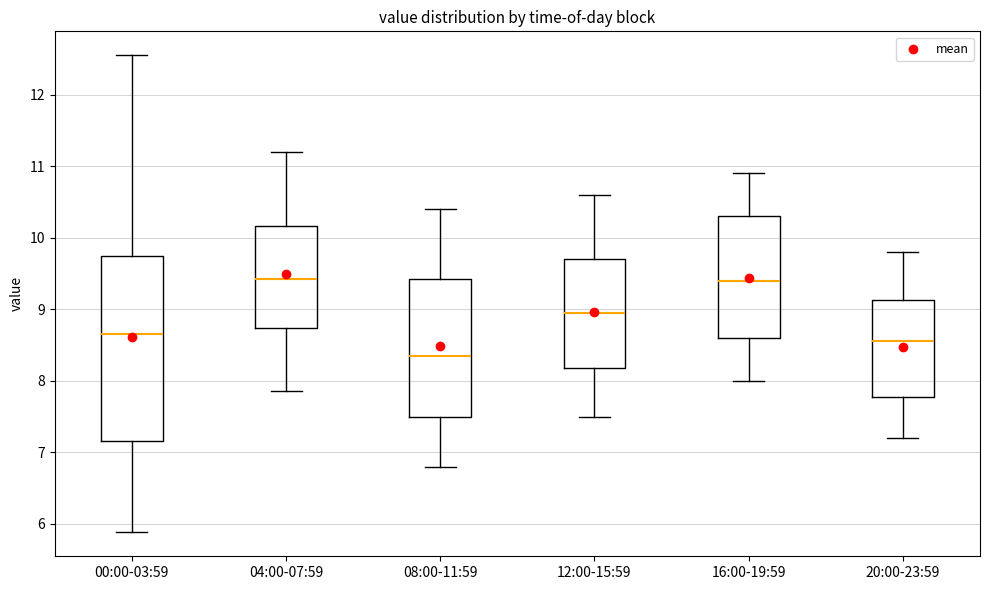

Reading left to right, transcribe this box plot: for each box, give where its median line is, the range the box spans, and where its two whiskers end, as read against the y-axis. The values are not printed on the chart, so give them approximately, as read against the axis.

00:00-03:59: median 8.7, box 7.2 to 9.7, whiskers 5.9 to 12.6
04:00-07:59: median 9.4, box 8.7 to 10.2, whiskers 7.9 to 11.2
08:00-11:59: median 8.4, box 7.5 to 9.4, whiskers 6.8 to 10.4
12:00-15:59: median 9.0, box 8.2 to 9.7, whiskers 7.5 to 10.6
16:00-19:59: median 9.4, box 8.6 to 10.3, whiskers 8.0 to 10.9
20:00-23:59: median 8.6, box 7.8 to 9.1, whiskers 7.2 to 9.8